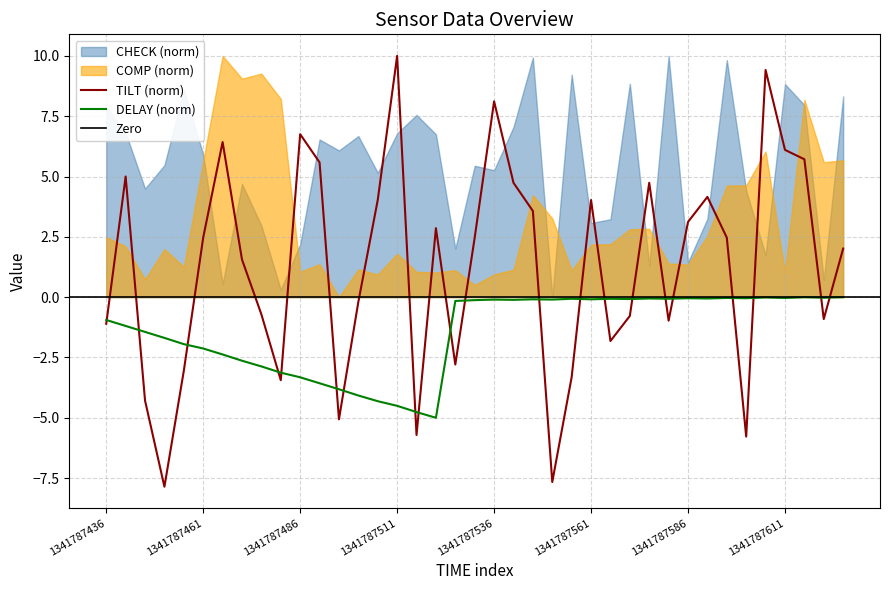

How many lines are shown in the chart?

2